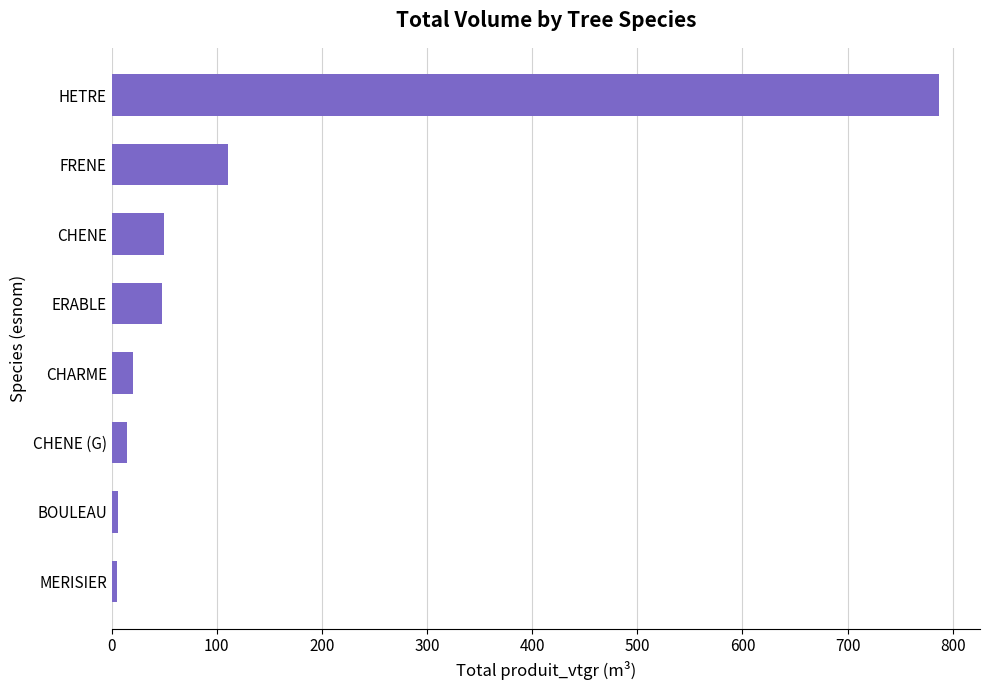

True or false: the data shows 20.4 at CHARME.

True